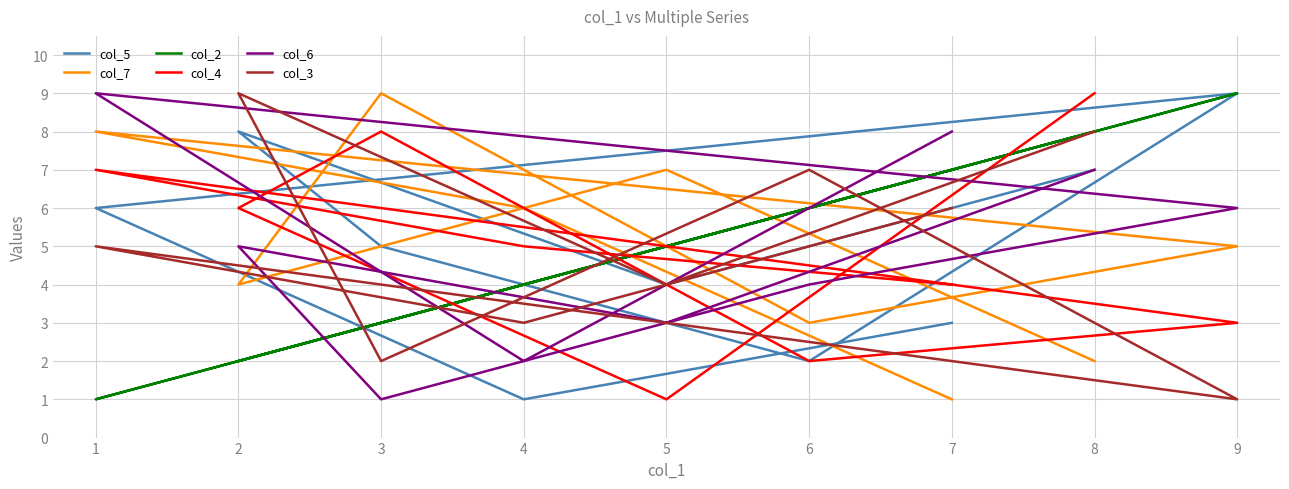

How many col_3 values are between 3 and 7?

5